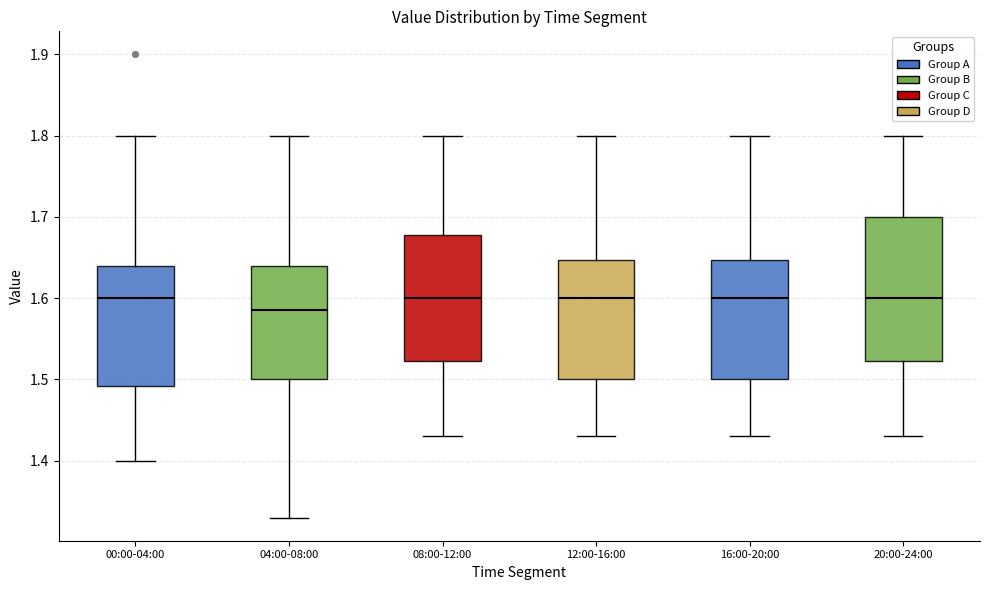

Reading left to right, read every box against the y-axis: the position of its median line, the range the box covers, and the ends of its whiskers. The values are not printed on the chart, so give them approximately, as read against the axis.

00:00-04:00: median 1.60, box 1.49 to 1.64, whiskers 1.40 to 1.80
04:00-08:00: median 1.59, box 1.50 to 1.64, whiskers 1.33 to 1.80
08:00-12:00: median 1.60, box 1.52 to 1.68, whiskers 1.43 to 1.80
12:00-16:00: median 1.60, box 1.50 to 1.65, whiskers 1.43 to 1.80
16:00-20:00: median 1.60, box 1.50 to 1.65, whiskers 1.43 to 1.80
20:00-24:00: median 1.60, box 1.52 to 1.70, whiskers 1.43 to 1.80